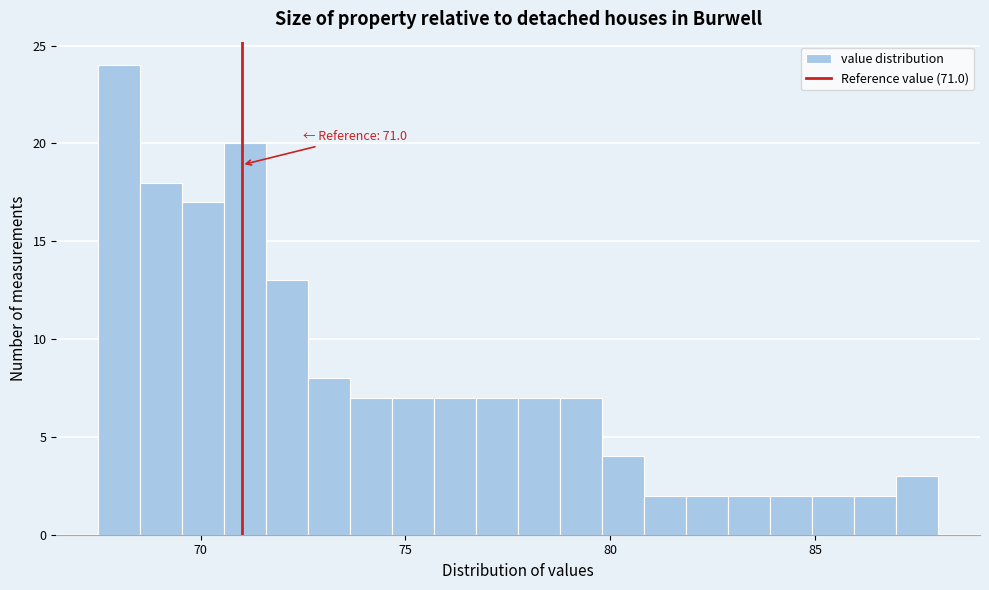

Read against the x-axis, roughly where is the centre of the tallest bar?

68.0